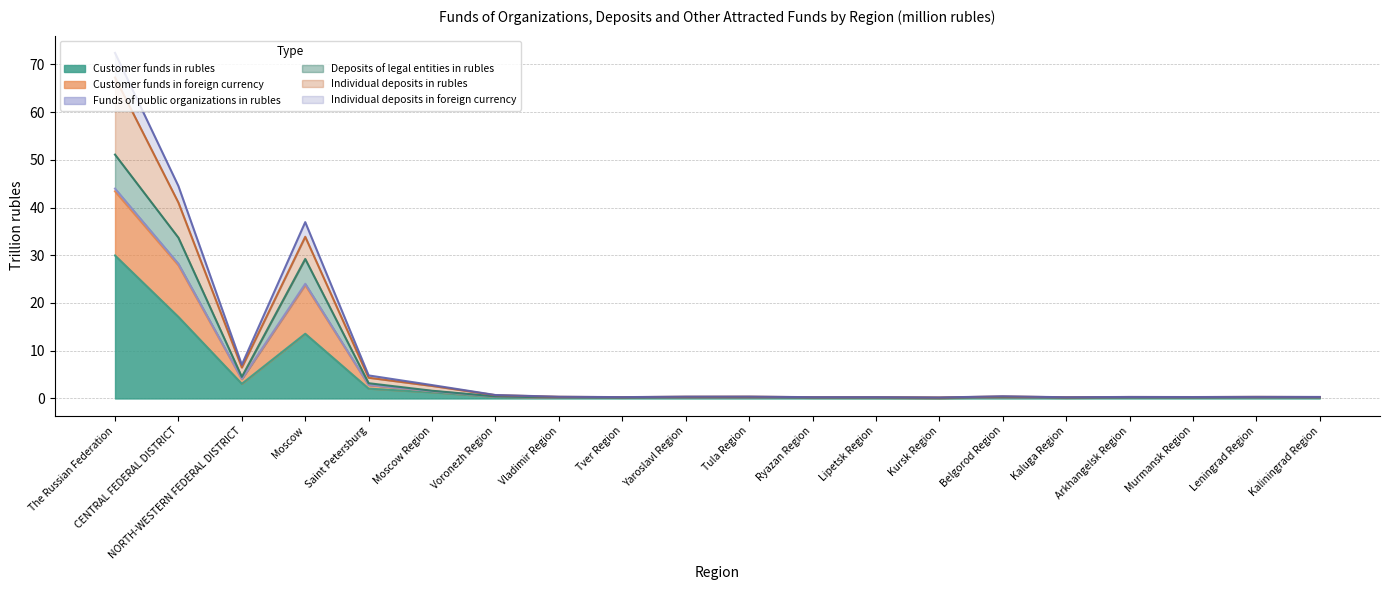

What position from the left is Yaroslavl Region?

10